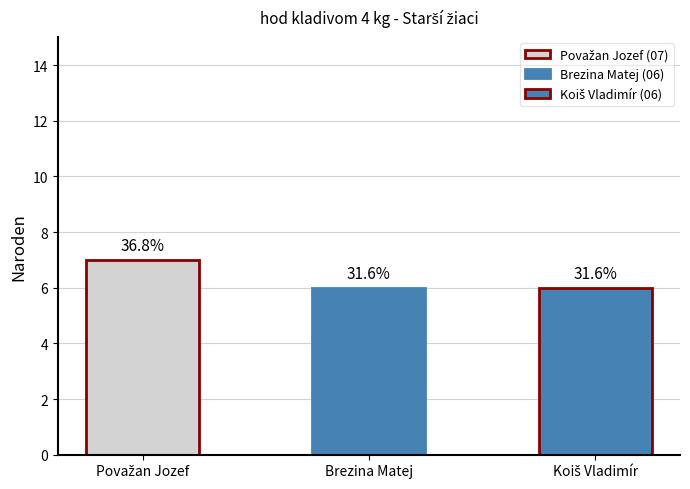

Count the values in the range 6 to 7.

3